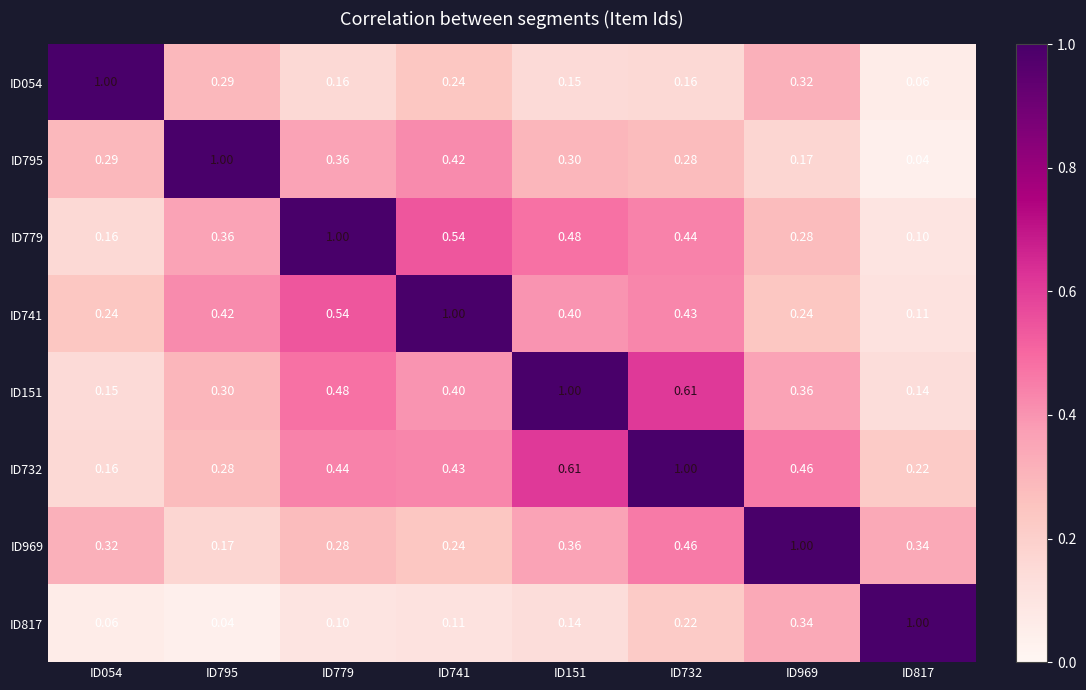

Which series changed the most between ID779 and ID969?

ID779